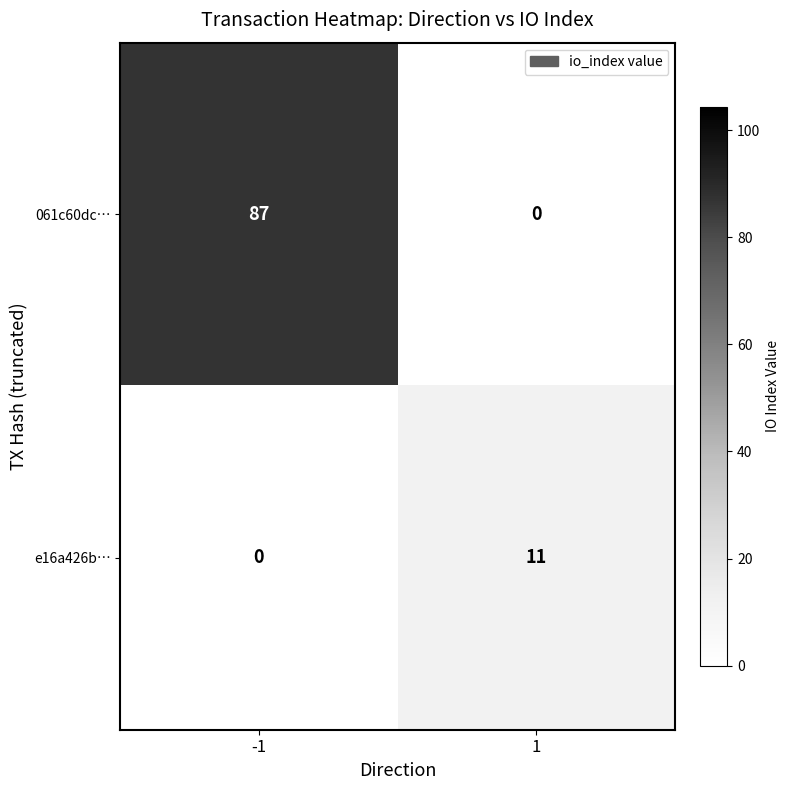

True or false: e16a426b… has a value of 3 at 1.

False